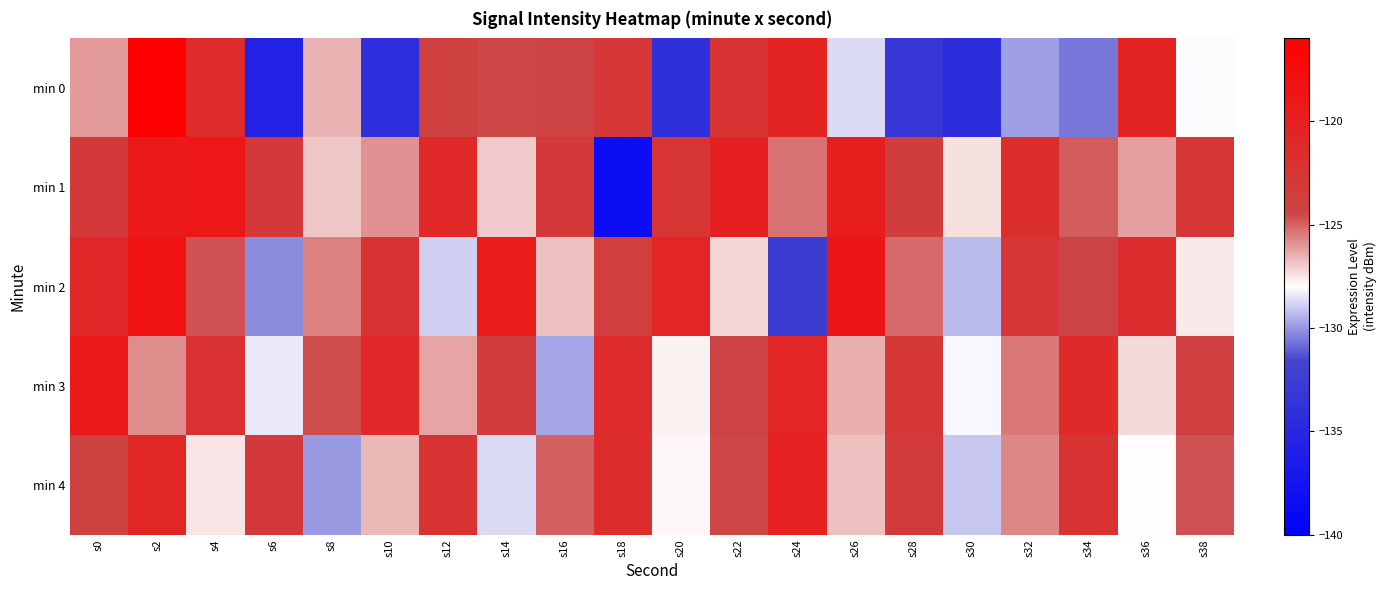

Rank the series by their maximum value, from lowest to highest.

min 4, min 3, min 1, min 2, min 0